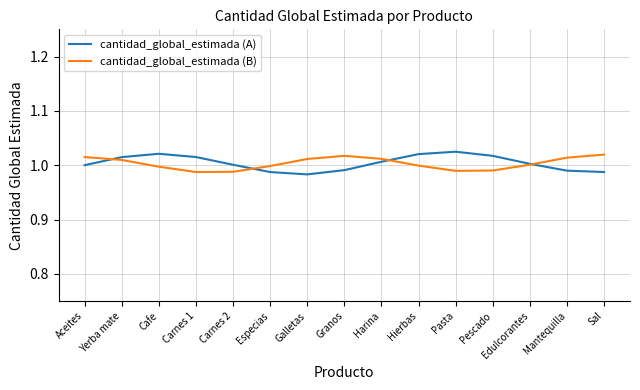

Does the chart have visible grid lines?

Yes